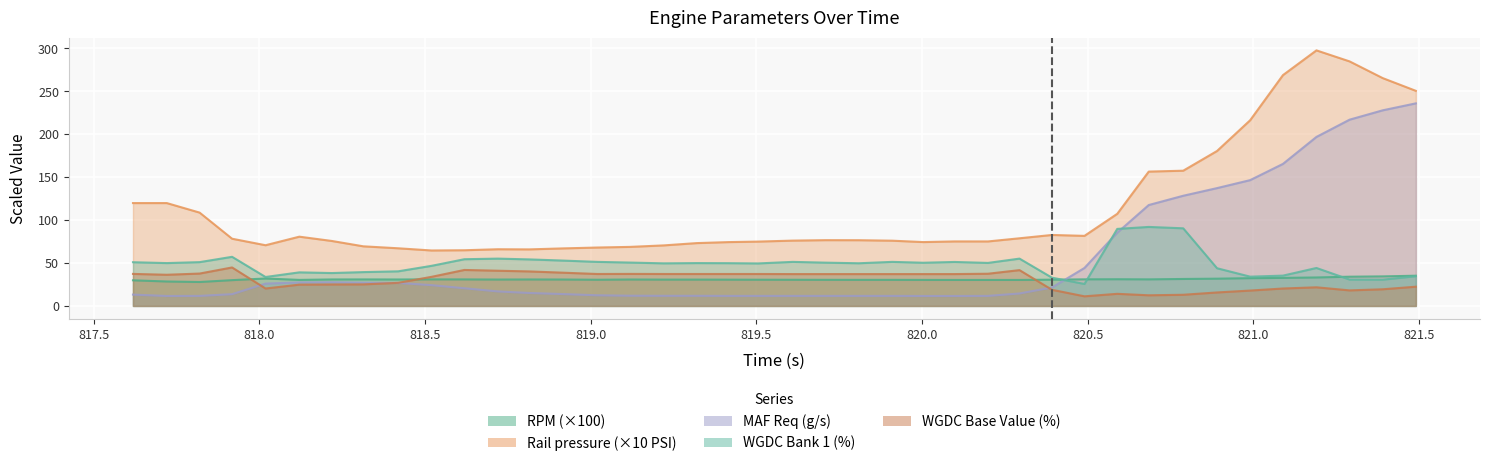

How many times do RPM (RPM) and WGDC Bank 1 (%) cross each other?

3